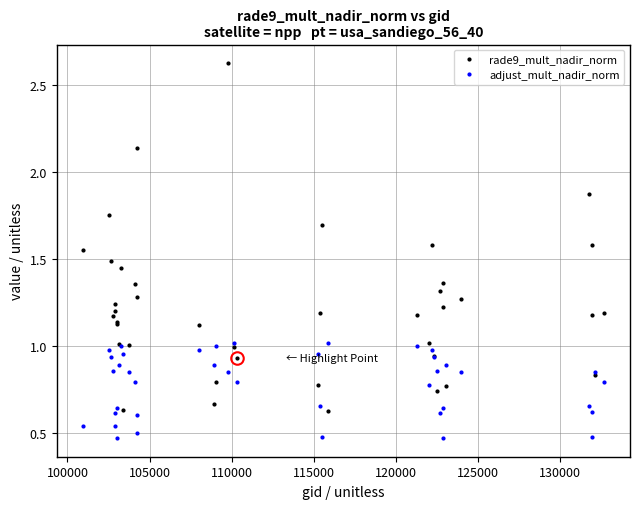

Which series has the largest range (max minus min)?

rade9_mult_nadir_norm